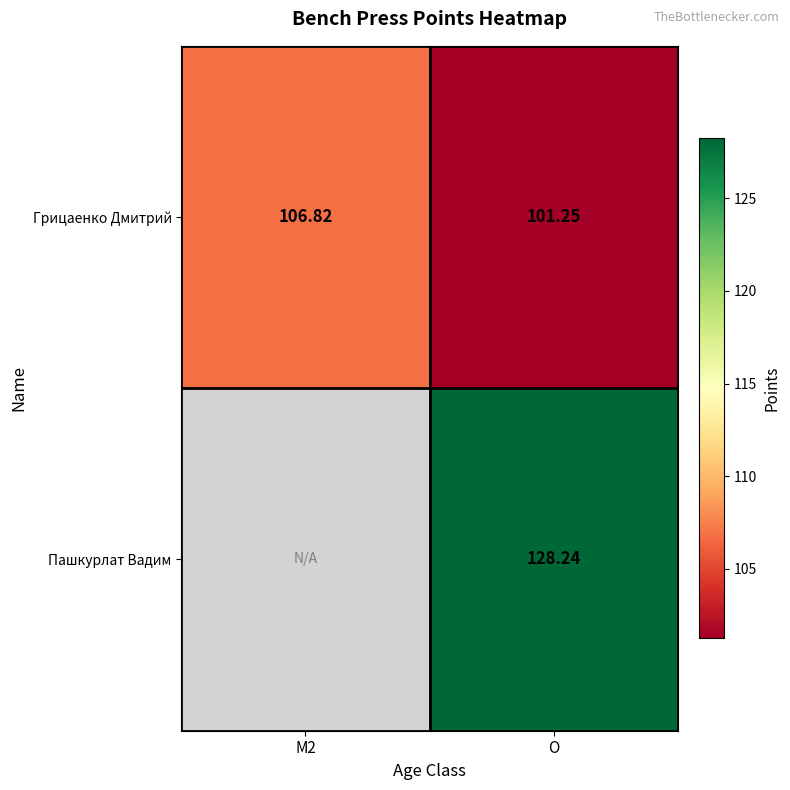

What is the minimum value shown in the chart?

101.2